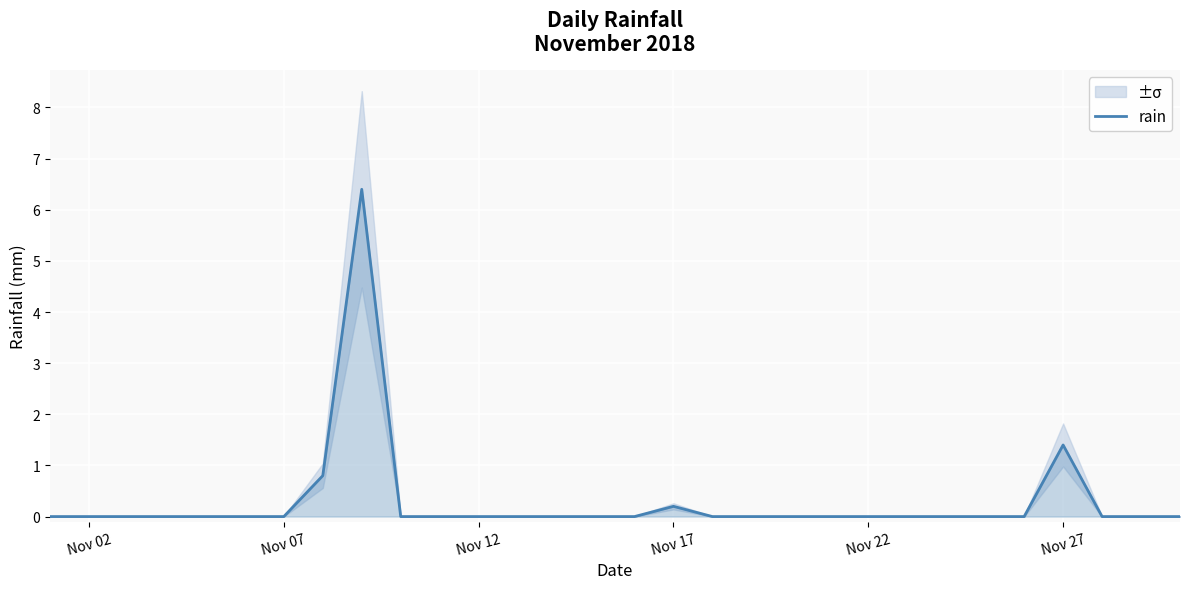

Reading right to left, extract all data points from this chart.

0.0	0.0	0.0	1.4	0.0	0.0	0.0	0.0	0.0	0.0	0.0	0.0	0.0	0.2	0.0	0.0	0.0	0.0	0.0	0.0	0.0	6.4	0.8	0.0	0.0	0.0	0.0	0.0	0.0	0.0